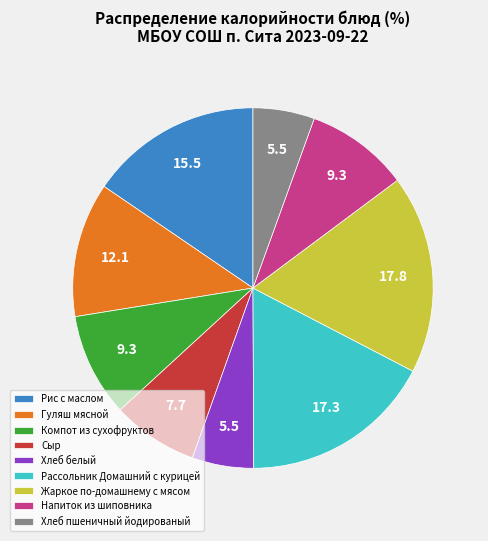

What is the ratio of the value at Рассольник Домашний с курицей to the value at Жаркое по-домашнему с мясом?

1.0